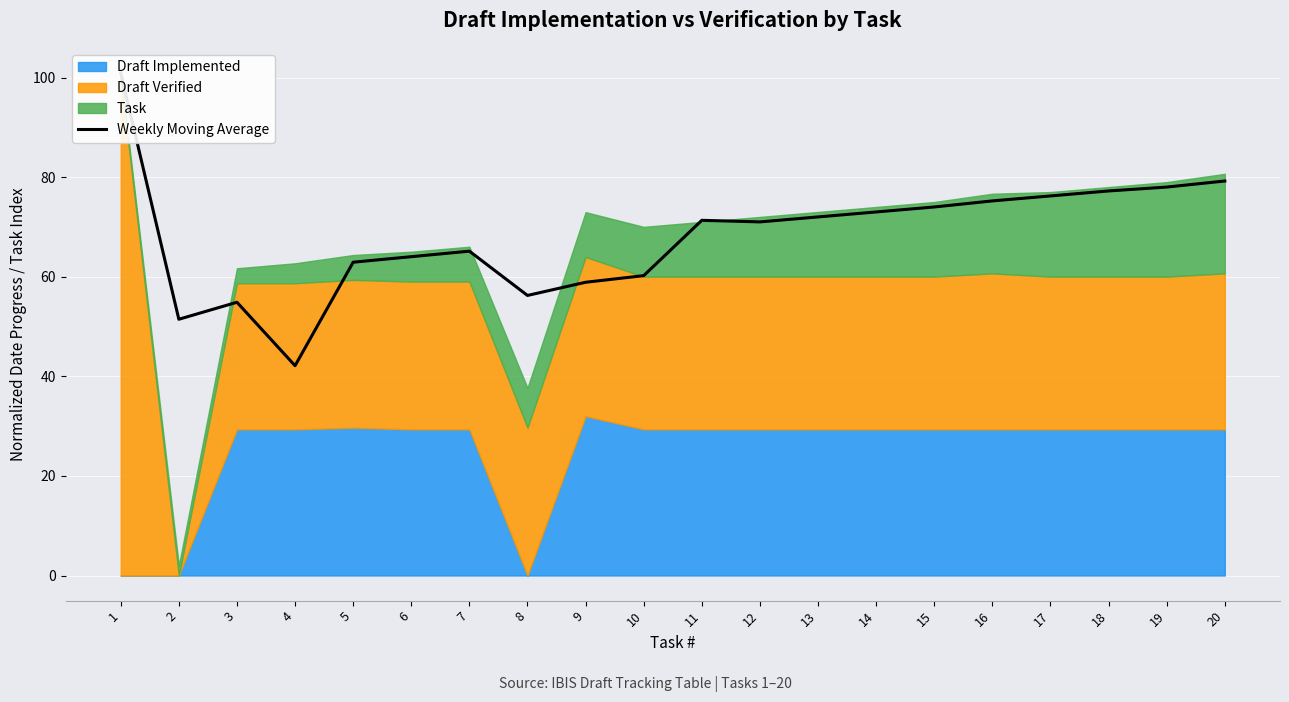

List the labels in order of value, largest first.

1, 20, 19, 18, 17, 16, 15, 14, 13, 11, 12, 7, 6, 5, 10, 9, 8, 3, 2, 4